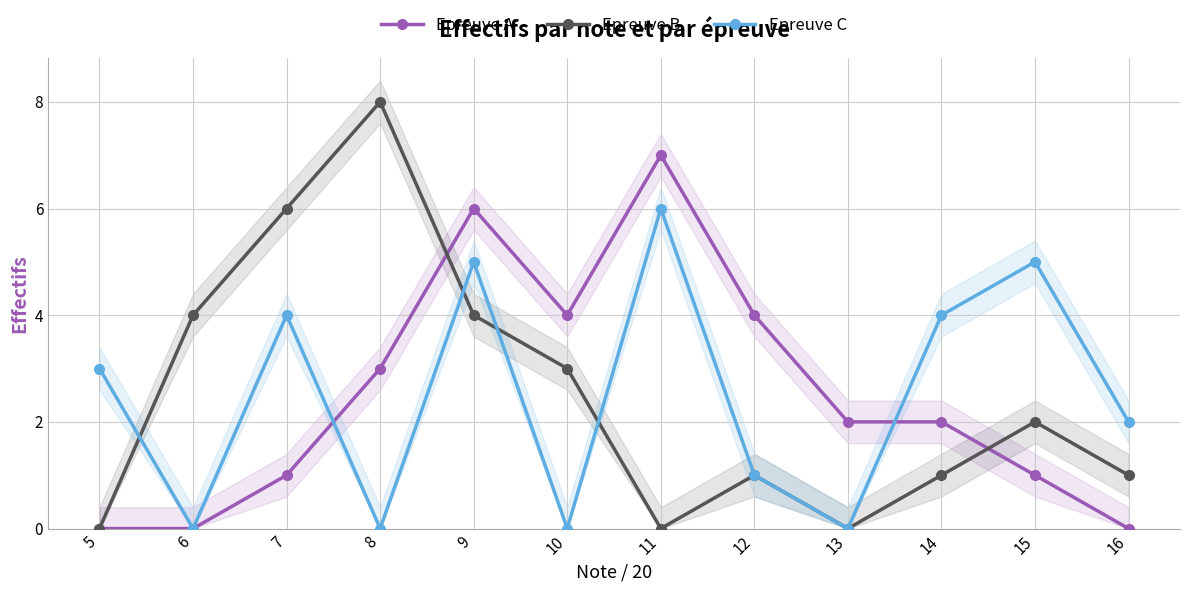

Reading left to right, transcribe all the data shown in this chart.

Epreuve A: 5=0	6=0	7=1	8=3	9=6	10=4	11=7	12=4	13=2	14=2	15=1	16=0
Epreuve B: 5=0	6=4	7=6	8=8	9=4	10=3	11=0	12=1	13=0	14=1	15=2	16=1
Epreuve C: 5=3	6=0	7=4	8=0	9=5	10=0	11=6	12=1	13=0	14=4	15=5	16=2